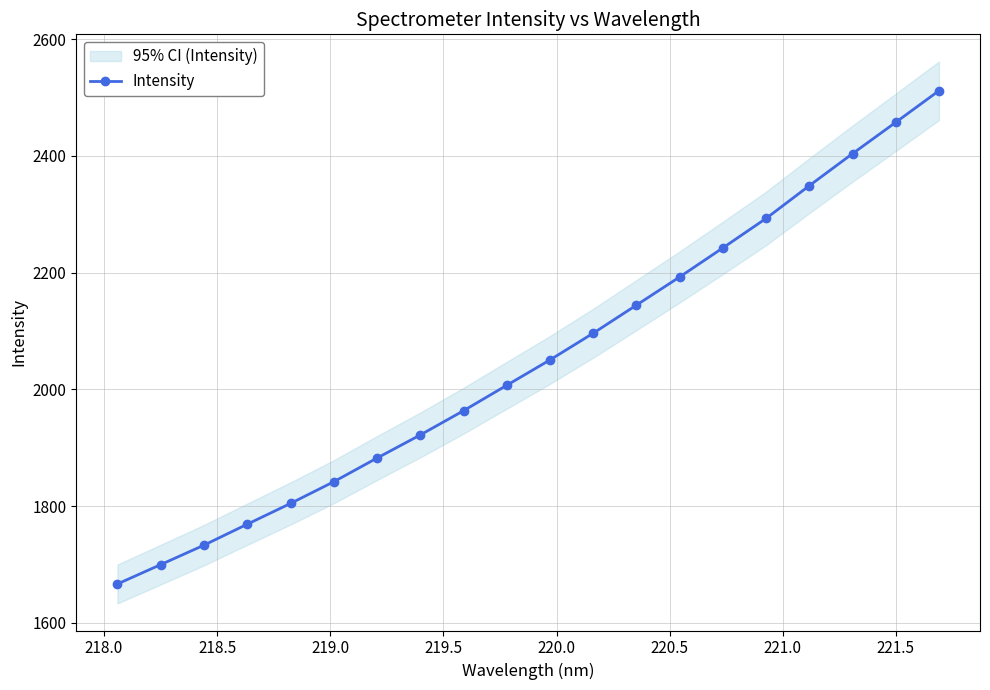

What is the maximum value for Intensity?

2511.7